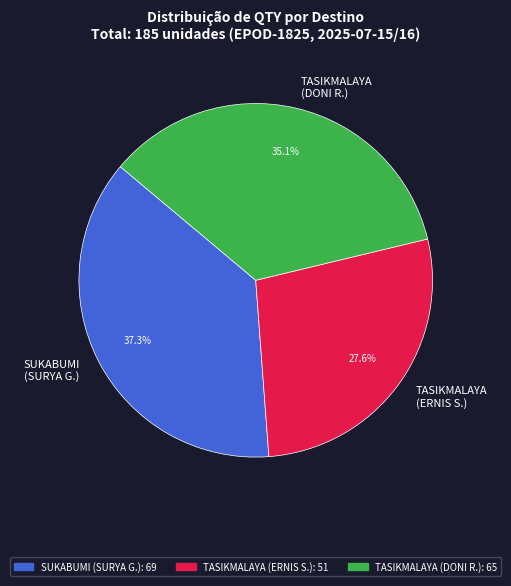

What is the smallest slice in the pie chart?

TASIKMALAYA (ERNIS S.)